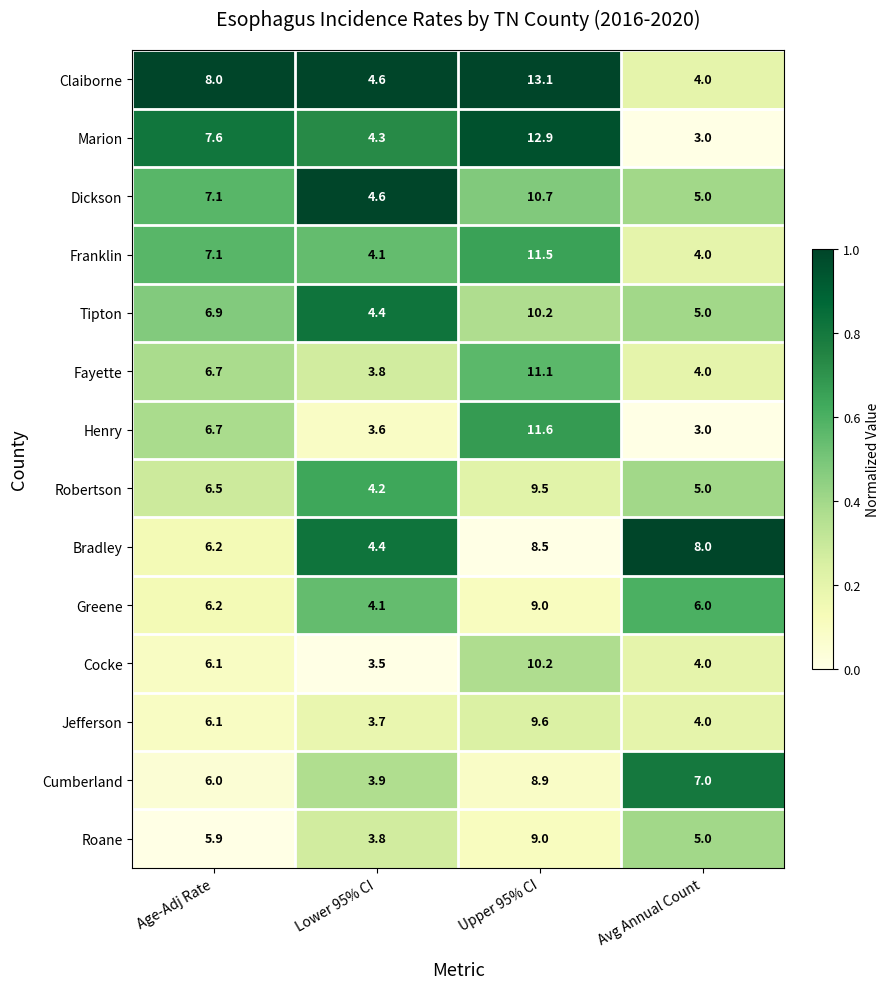

What is the difference between the Dickson values at Avg Annual Count and Lower 95% CI?

0.4